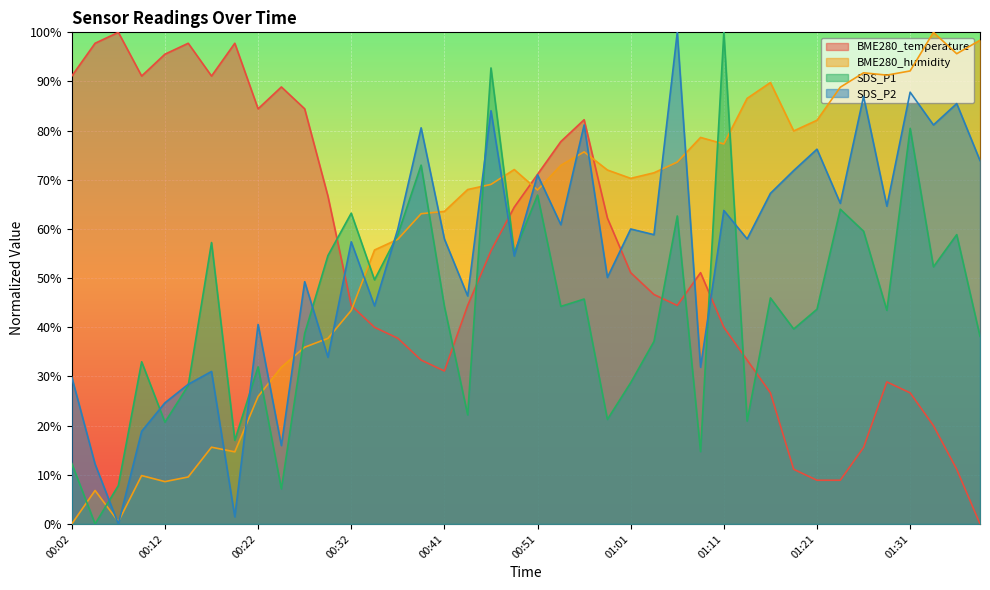

Reading left to right, what are all the values shown in this chart?

BME280_temperature: 00:02=91.1	00:04=97.8	00:07=100.0	00:09=91.1	00:12=95.6	00:14=97.8	00:17=91.1	00:19=97.8	00:22=84.4	00:24=88.9	00:27=84.4	00:29=66.7	00:32=44.4	00:34=40.0	00:36=37.8	00:39=33.3	00:41=31.1	00:44=44.4	00:46=55.6	00:49=64.4	00:51=71.1	00:54=77.8	00:56=82.2	00:58=62.2	01:01=51.1	01:03=46.7	01:06=44.4	01:08=51.1	01:11=40.0	01:13=33.3	01:16=26.7	01:18=11.1	01:21=8.9	01:23=8.9	01:26=15.6	01:28=28.9	01:31=26.7	01:33=20.0	01:35=11.1	01:38=0.0
BME280_humidity: 00:02=0.0	00:04=6.8	00:07=0.5	00:09=9.8	00:12=8.6	00:14=9.6	00:17=15.6	00:19=14.7	00:22=25.9	00:24=31.9	00:27=36.0	00:29=37.7	00:32=43.4	00:34=55.7	00:36=57.9	00:39=63.1	00:41=63.6	00:44=68.0	00:46=69.1	00:49=72.1	00:51=67.9	00:54=72.9	00:56=75.7	00:58=72.0	01:01=70.3	01:03=71.4	01:06=73.6	01:08=78.6	01:11=77.3	01:13=86.6	01:16=89.8	01:18=79.9	01:21=82.1	01:23=88.8	01:26=91.8	01:28=91.3	01:31=92.1	01:33=100.0	01:35=95.6	01:38=98.4
SDS_P1: 00:02=12.3	00:04=0.0	00:07=7.8	00:09=33.0	00:12=20.7	00:14=28.2	00:17=57.2	00:19=17.0	00:22=32.0	00:24=7.1	00:27=38.7	00:29=54.6	00:32=63.2	00:34=49.7	00:36=58.9	00:39=73.0	00:41=44.3	00:44=22.2	00:46=92.8	00:49=55.2	00:51=66.9	00:54=44.3	00:56=45.7	00:58=21.3	01:01=28.7	01:03=37.1	01:06=62.6	01:08=14.7	01:11=100.0	01:13=20.9	01:16=46.0	01:18=39.7	01:21=43.7	01:23=64.0	01:26=59.5	01:28=43.4	01:31=80.5	01:33=52.3	01:35=58.9	01:38=38.2
SDS_P2: 00:02=29.9	00:04=12.2	00:07=0.0	00:09=18.8	00:12=24.6	00:14=28.4	00:17=31.0	00:19=1.4	00:22=40.6	00:24=15.9	00:27=49.3	00:29=33.9	00:32=57.4	00:34=44.3	00:36=60.0	00:39=80.6	00:41=58.0	00:44=46.4	00:46=84.1	00:49=54.5	00:51=71.0	00:54=60.9	00:56=81.2	00:58=50.1	01:01=60.0	01:03=58.8	01:06=100.0	01:08=31.9	01:11=63.8	01:13=58.0	01:16=67.2	01:18=71.9	01:21=76.2	01:23=65.2	01:26=87.0	01:28=64.6	01:31=87.8	01:33=81.2	01:35=85.5	01:38=73.9